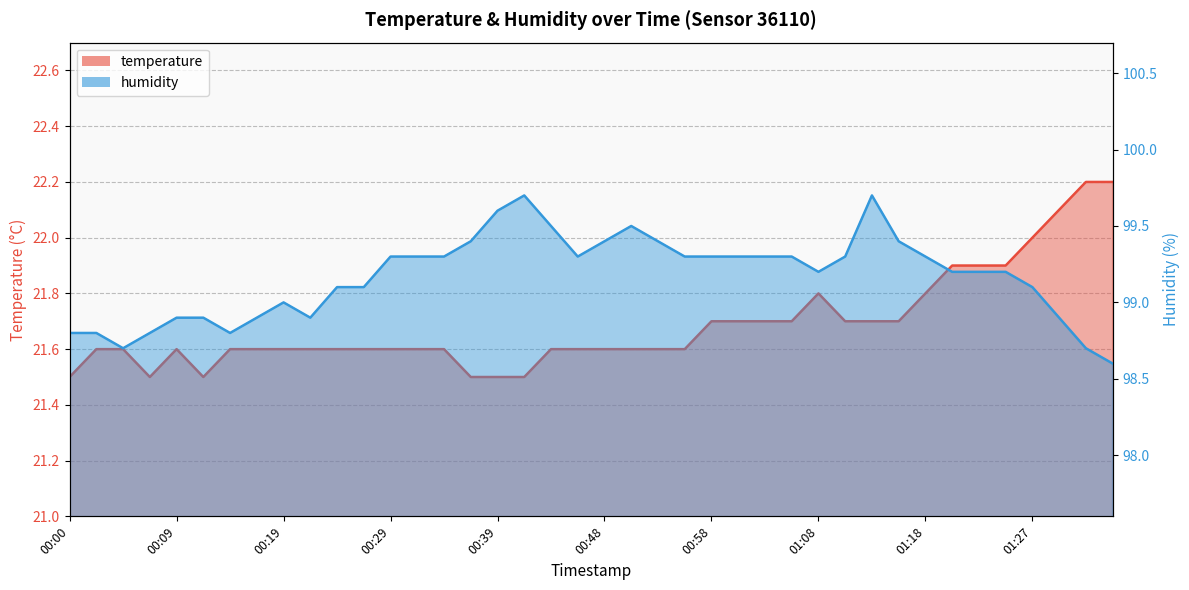

What is the value of the temperature point at the 1st from the left?

21.5